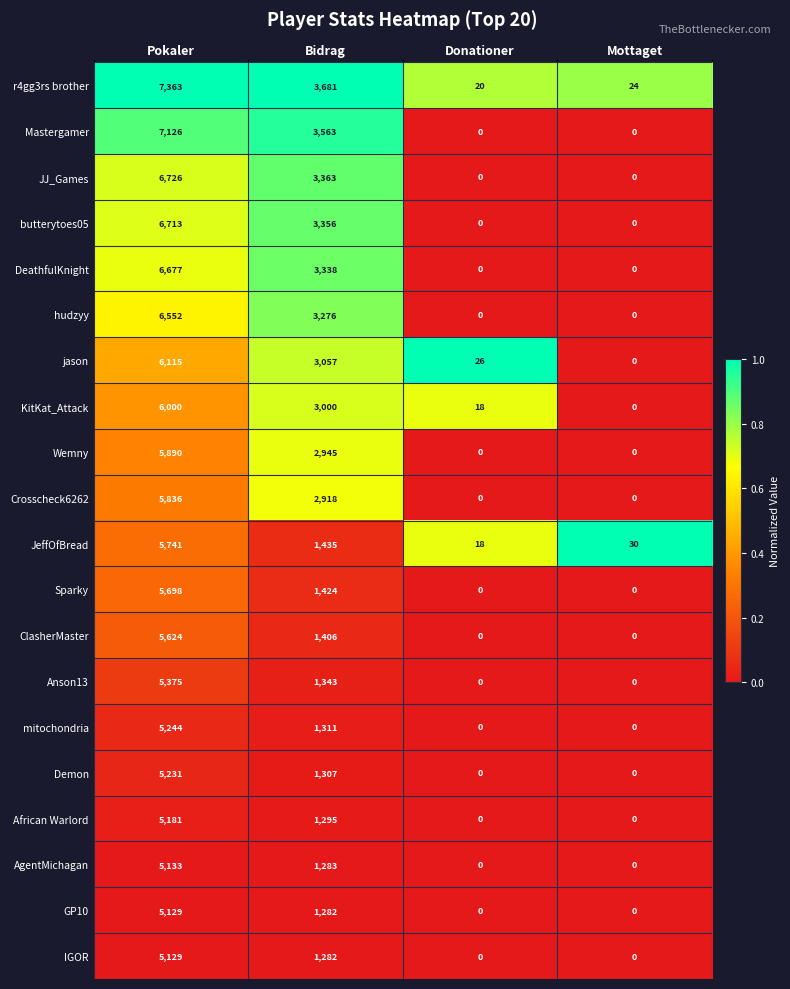

What is the total value across all series at Mottaget?

54